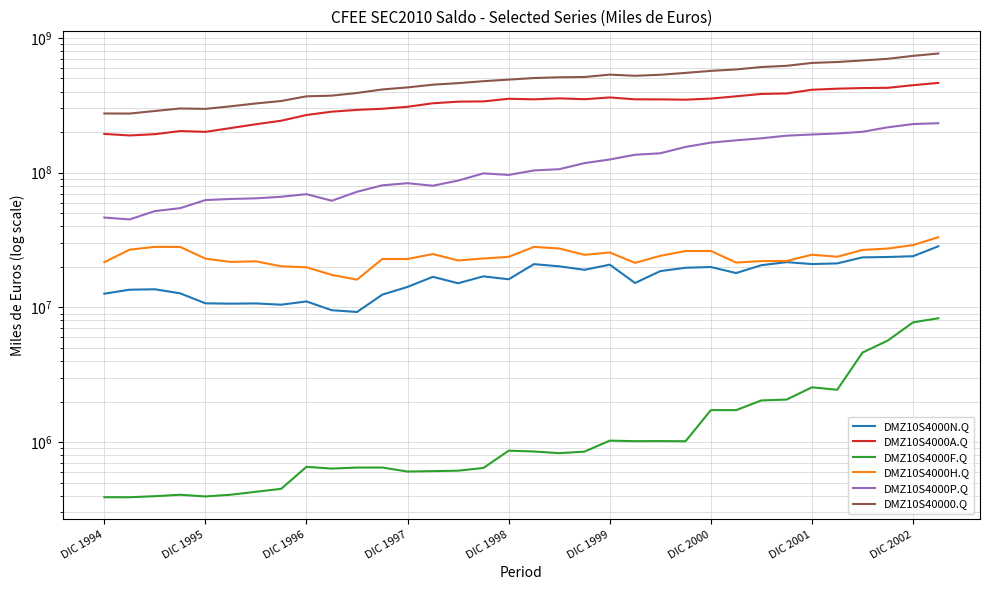

At how many categories does at least one series exceed 685343217?

3